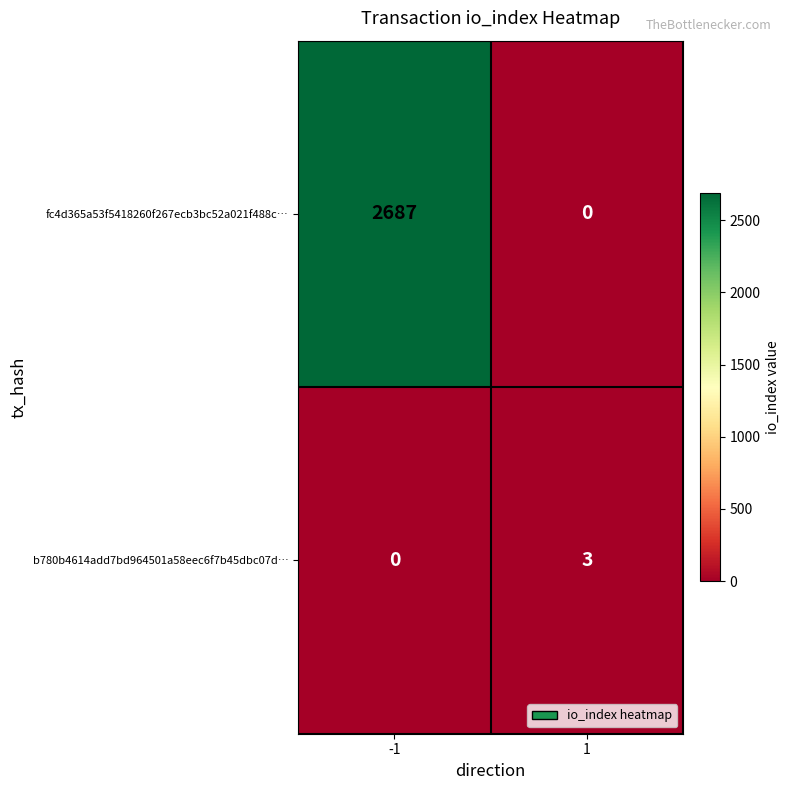

How many series are shown in this chart?

2